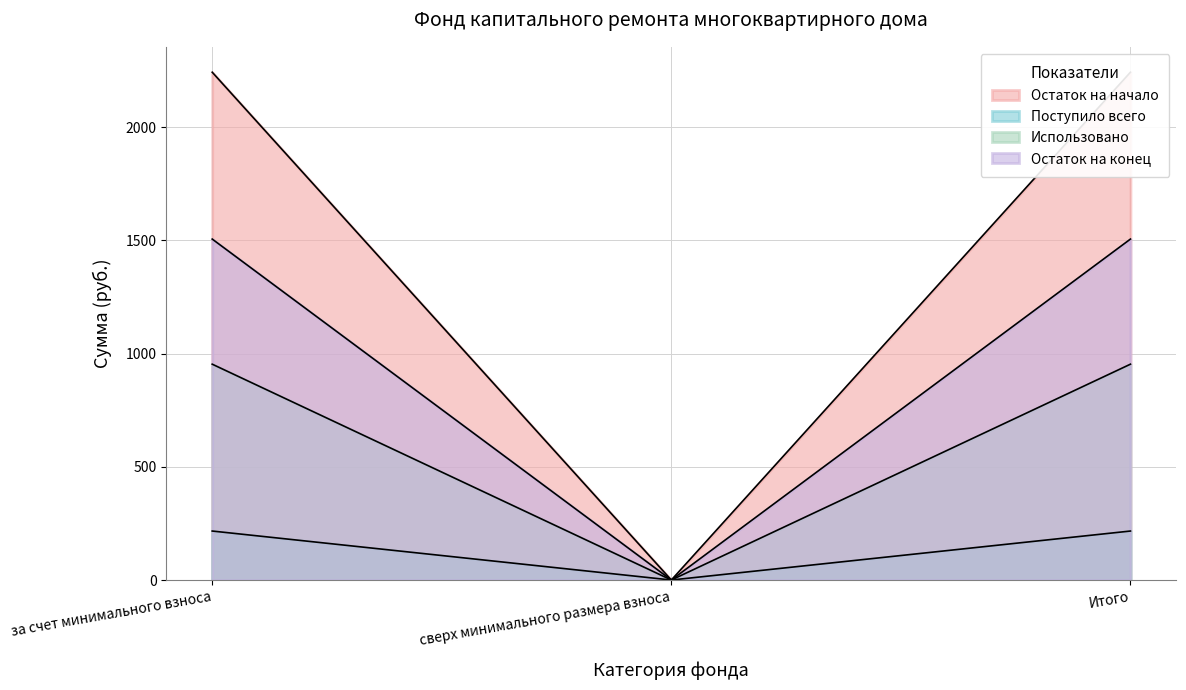

Does the chart display data point markers on the line(s)?

No